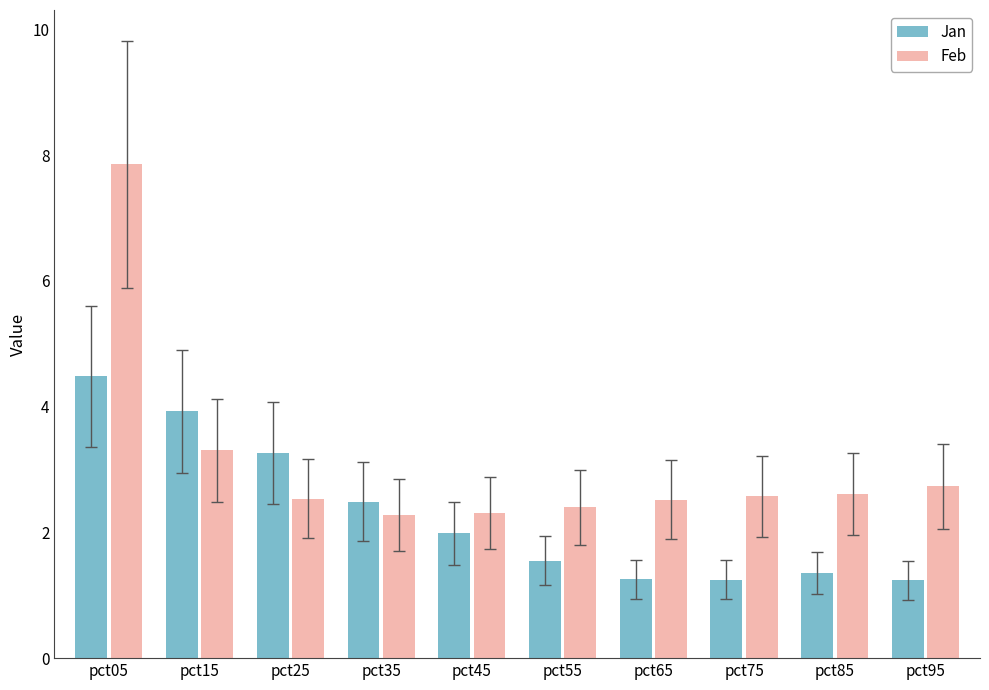

What is the greatest value displayed?

7.9